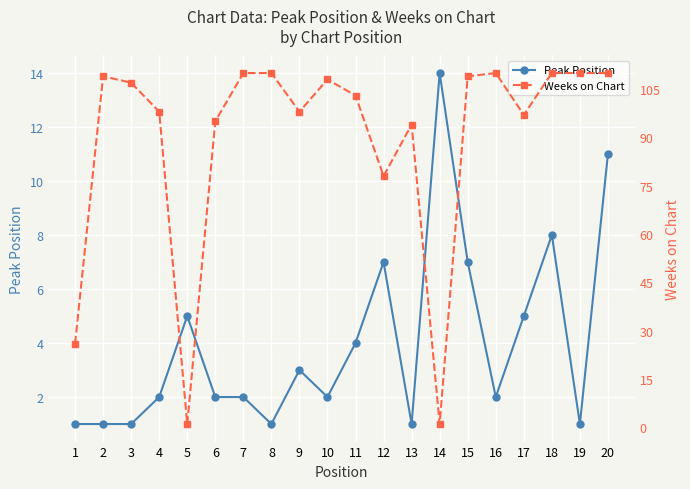

What is the spread (max minus min) of values at 14?

13